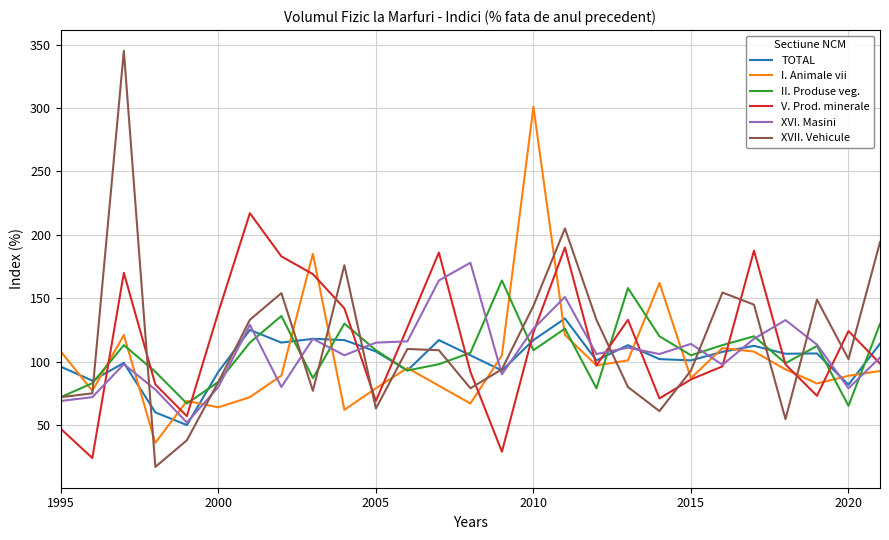

What is the maximum value shown in the chart?

345.0